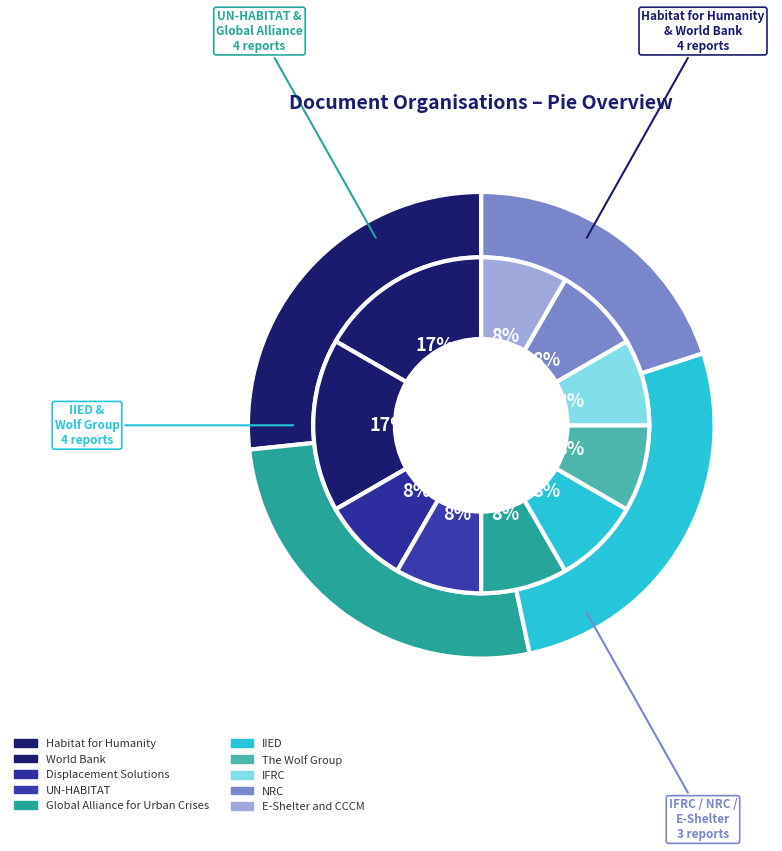

Which category has the smallest portion of the pie?

Displacement Solutions